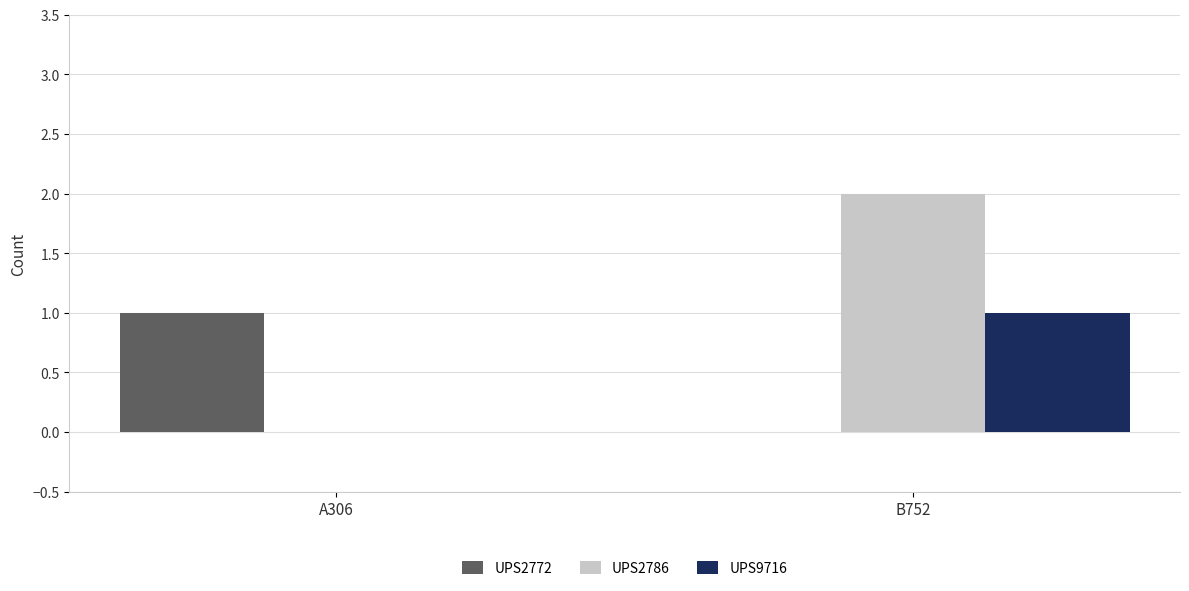

Is the value of UPS2772 at A306 greater than the value of UPS2786 at A306?

Yes